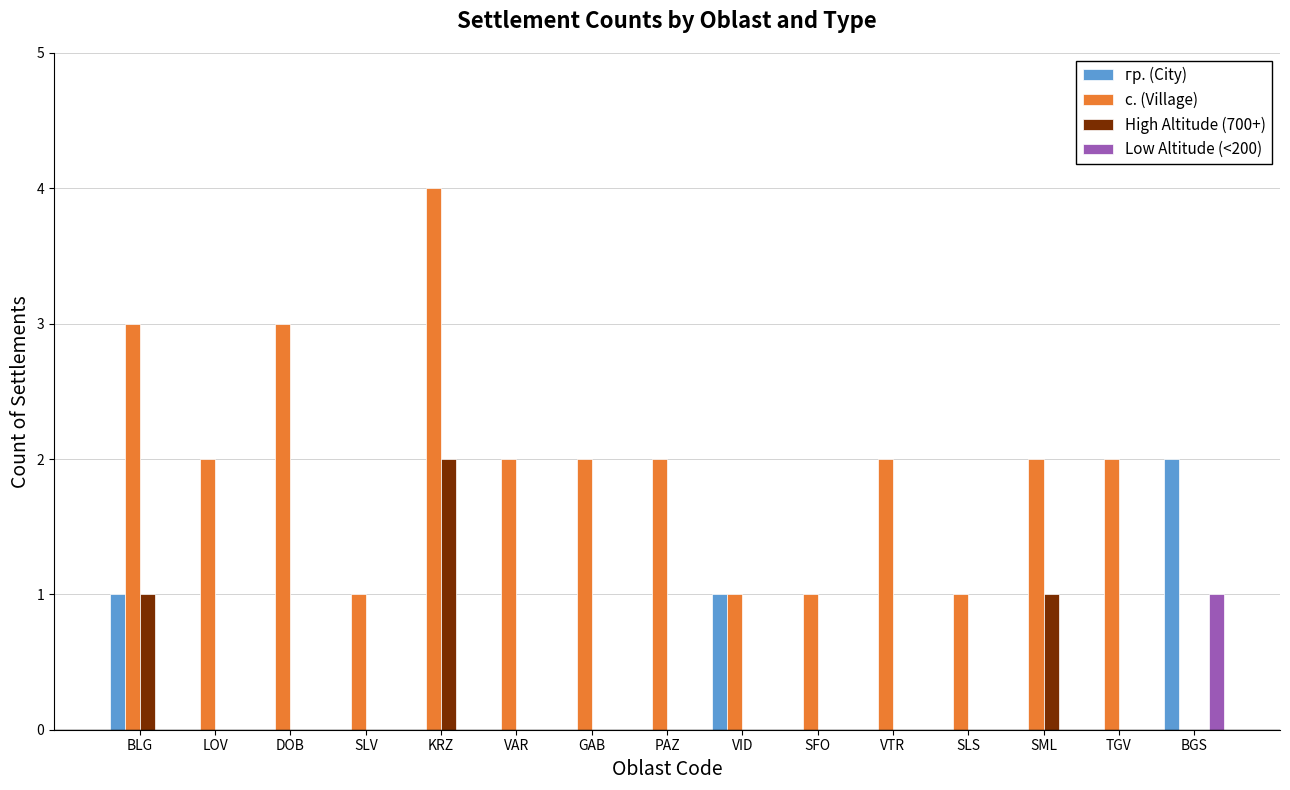

What are all the series names shown in the legend?

гр. (City), с. (Village), High Altitude (700+), Low Altitude (<200)